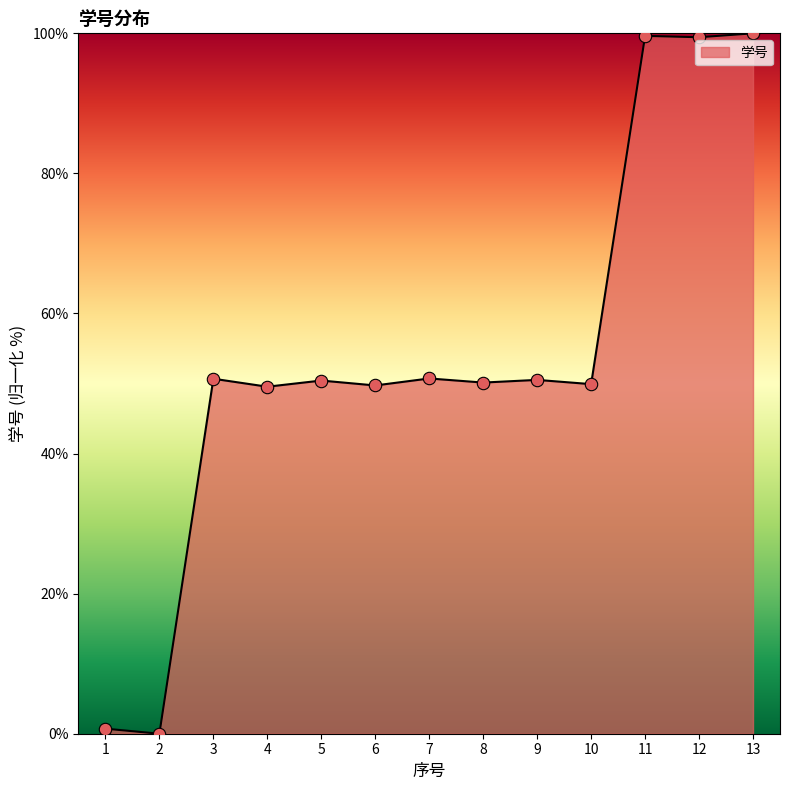

What is the ratio of the value at 6 to the value at 4?

1.0